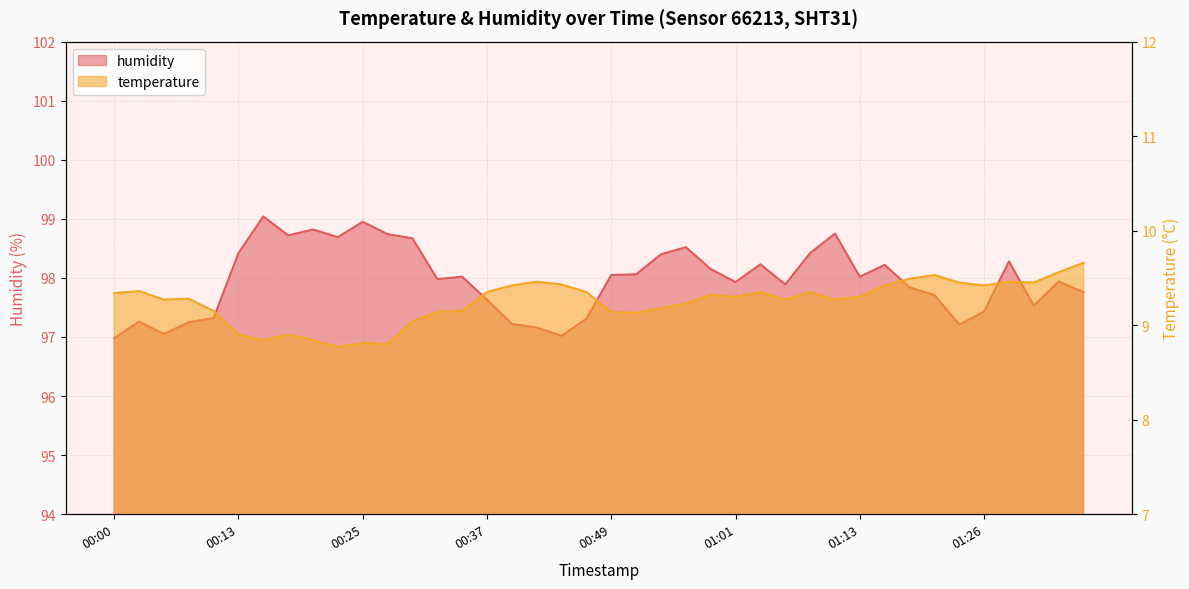

How many categories are shown in the chart?

40